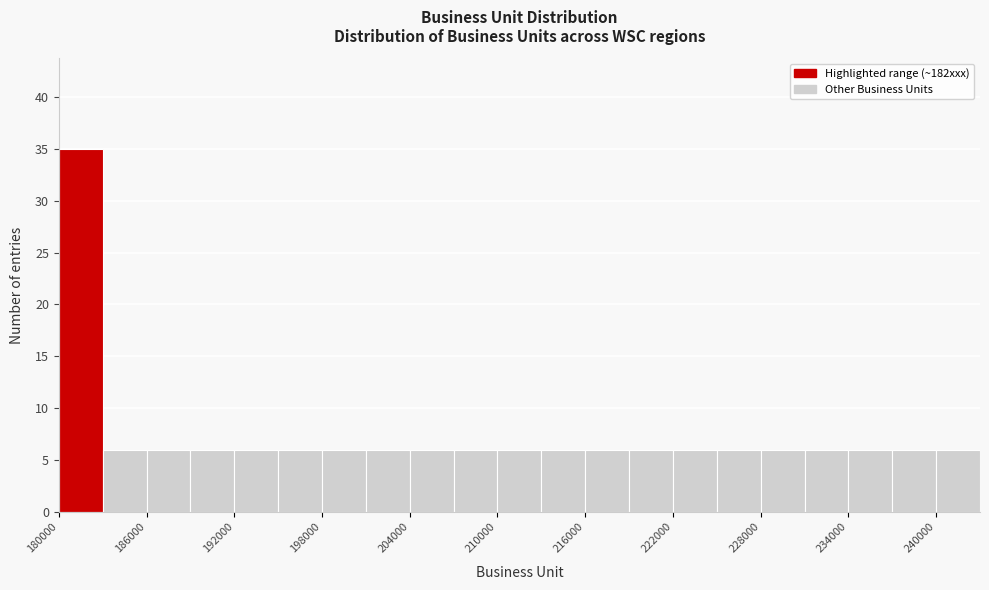

Read against the x-axis, roughly where is the centre of the tallest bar?

182000